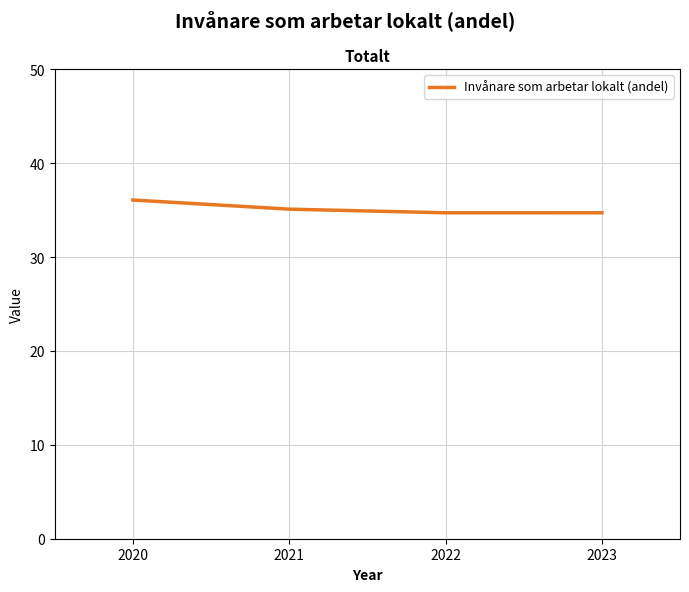

What is the difference between the maximum and second lowest values?

1.4